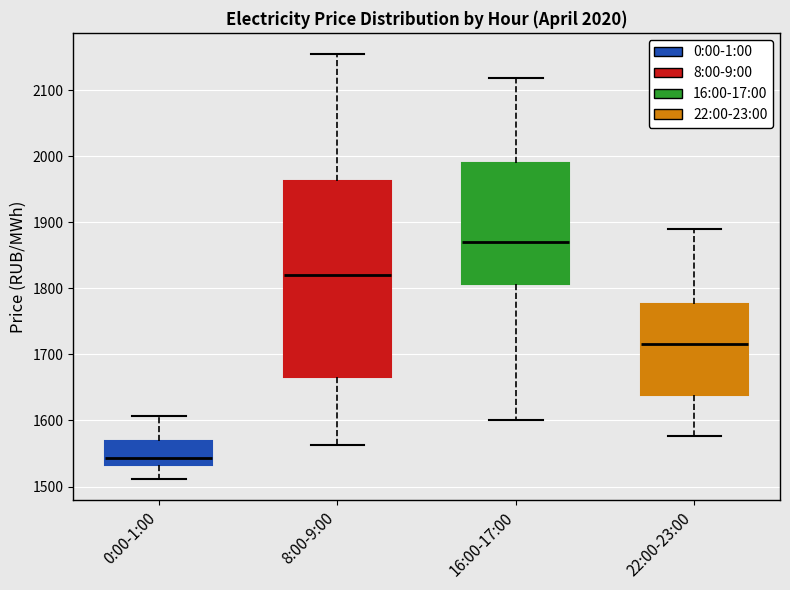

Reading left to right, transcribe this box plot: for each box, give where its median line is, the range the box spans, and where its two whiskers end, as read against the y-axis. The values are not printed on the chart, so give them approximately, as read against the axis.

0:00-1:00: median 1540, box 1530 to 1570, whiskers 1510 to 1610
8:00-9:00: median 1820, box 1670 to 1960, whiskers 1560 to 2150
16:00-17:00: median 1870, box 1810 to 1990, whiskers 1600 to 2120
22:00-23:00: median 1720, box 1640 to 1780, whiskers 1580 to 1890